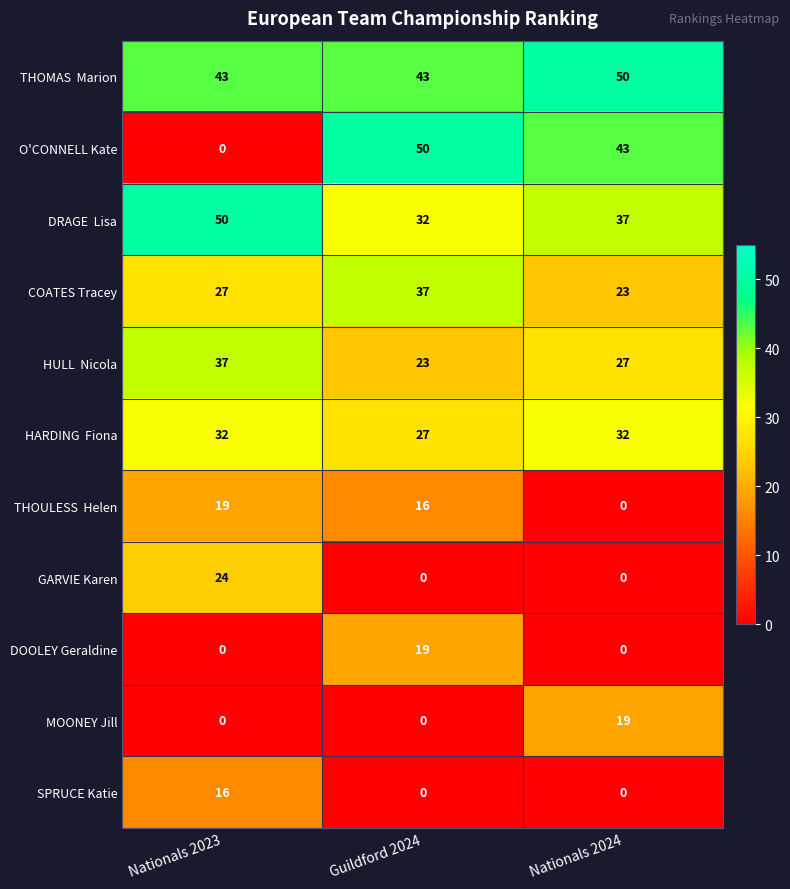

How many DOOLEY Geraldine values are between 0 and 19?

3